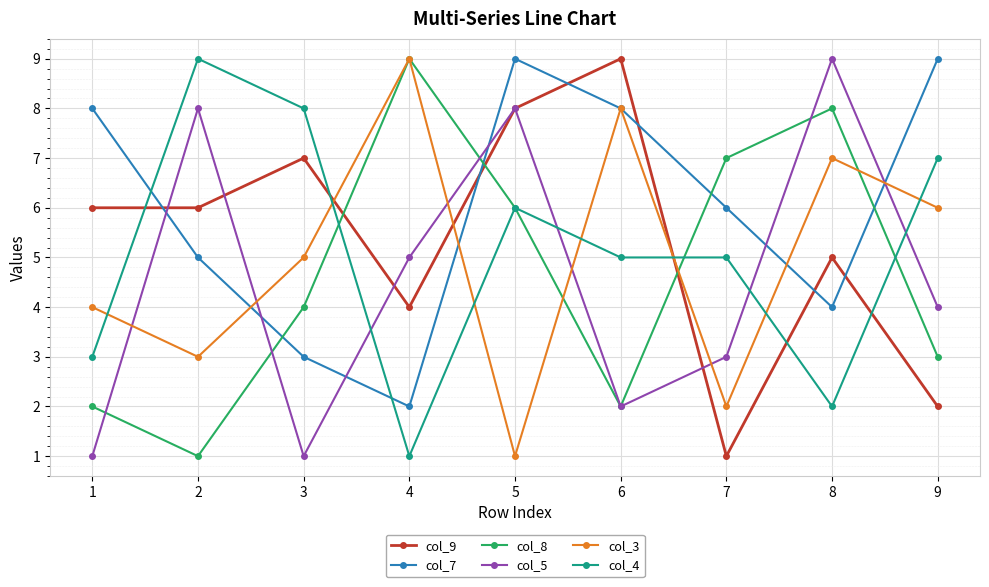

Between 2 and 6, which series saw the biggest shift?

col_5